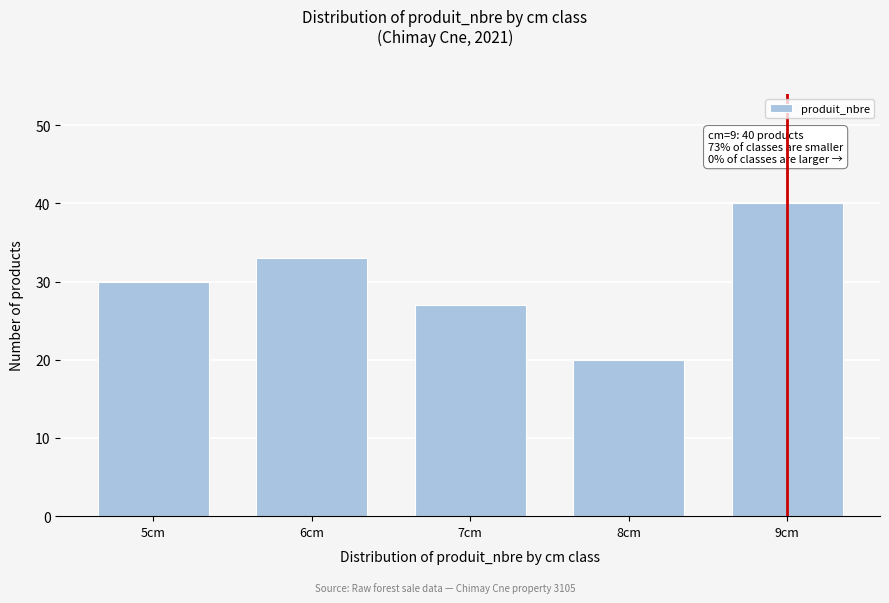

Reading right to left, list all the values displayed in this chart.

40	20	27	33	30